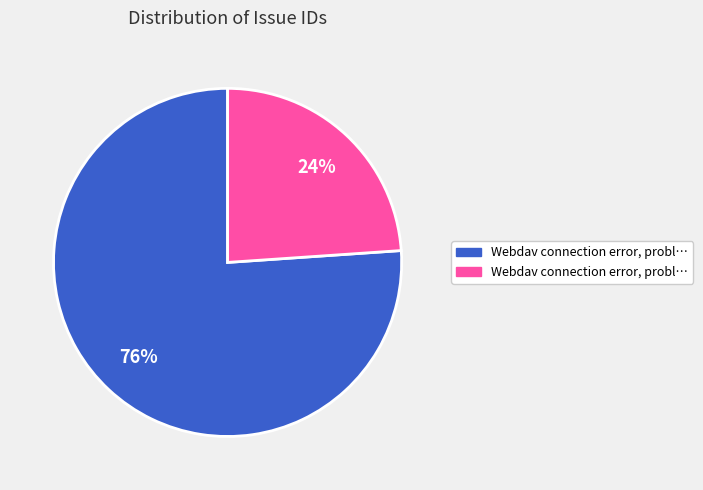

Is there any slice that represents more than half of the pie?

Yes